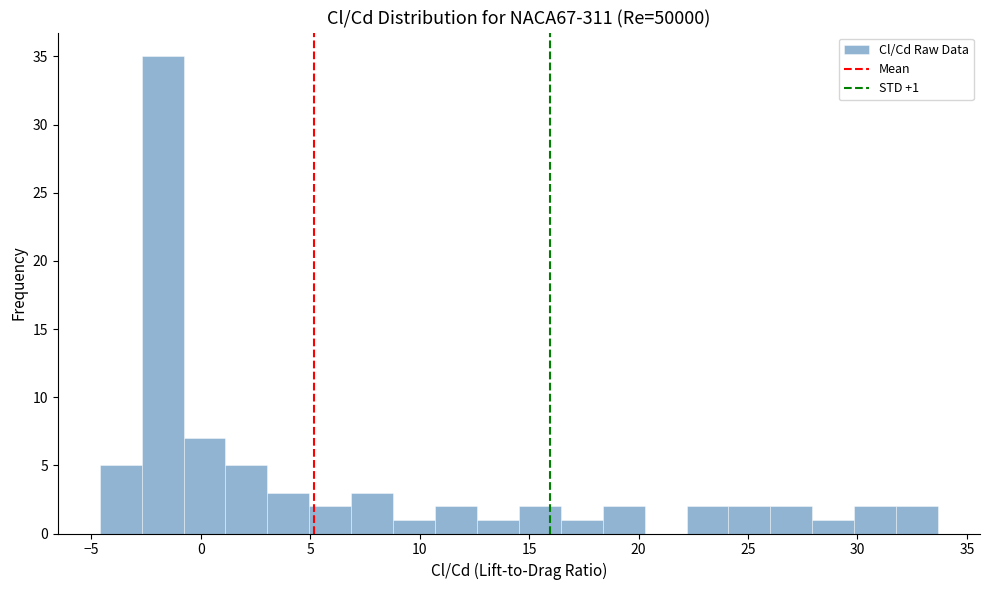

Around what value on the x-axis is the tallest bar? Give the approximate position of its centre, as read against the axis.

-1.5